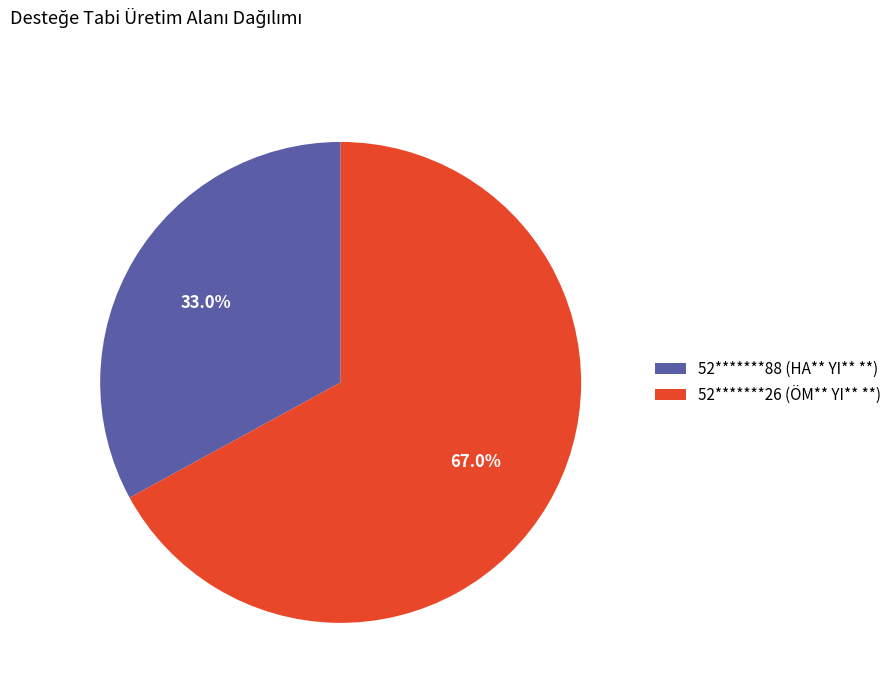

How many segments does this pie chart have?

2